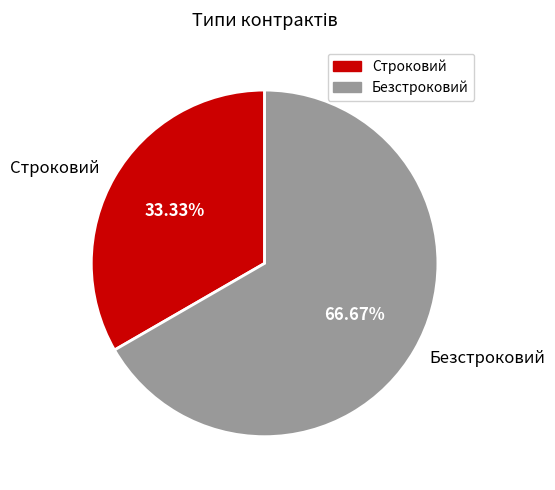

Is it true that Строковий is 41% of the pie?

False